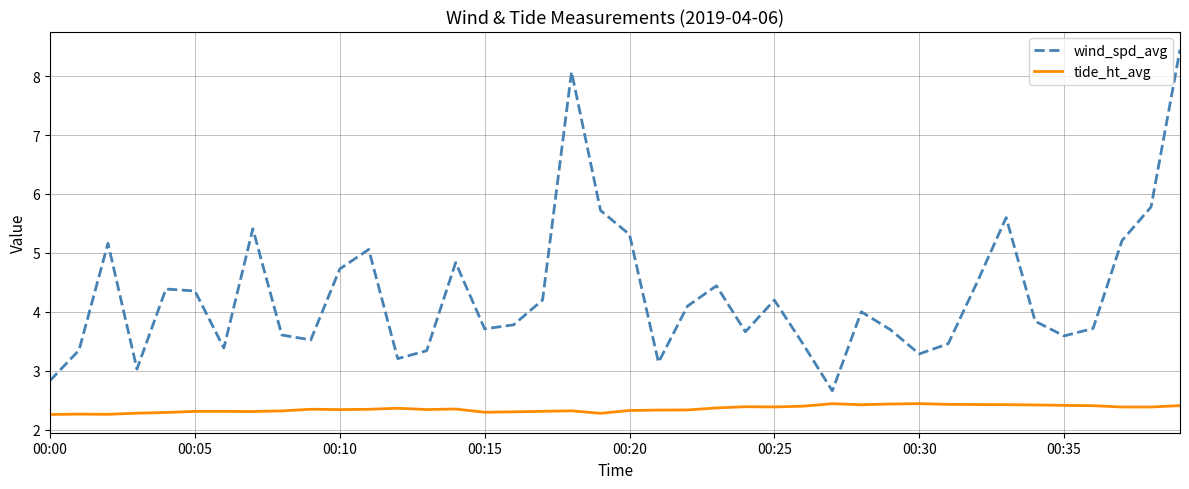

What is the minimum value for tide_ht_avg?

2.3